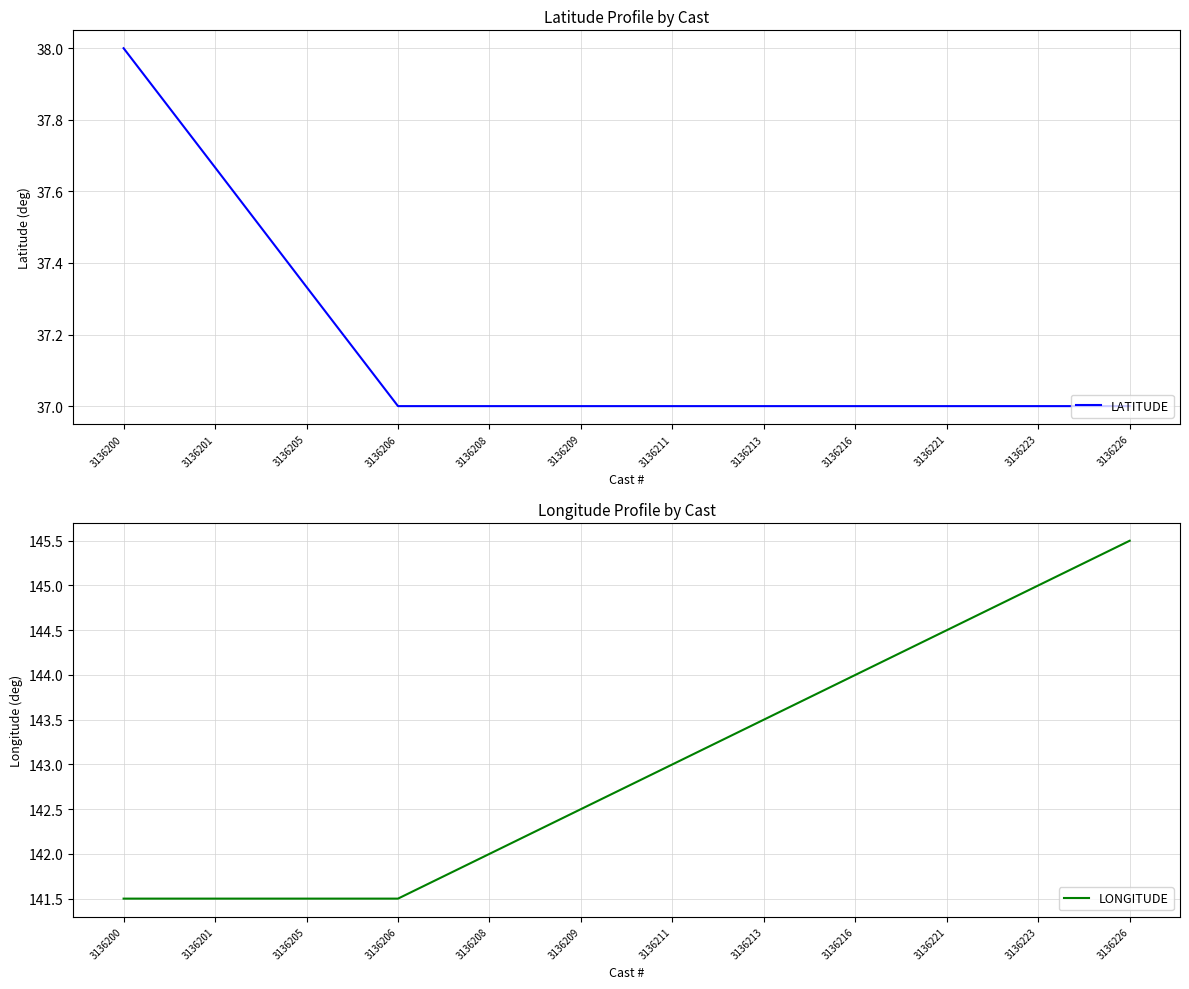

List the series in order of their overall mean, lowest first.

LATITUDE, LONGITUDE